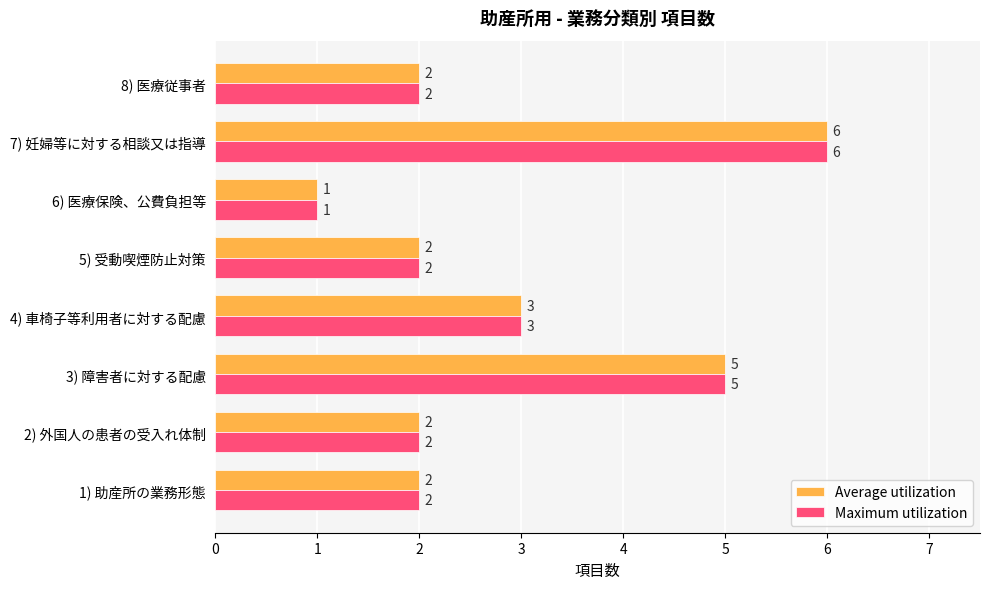

What is the difference between the maximum and minimum values in the Average utilization series?

5